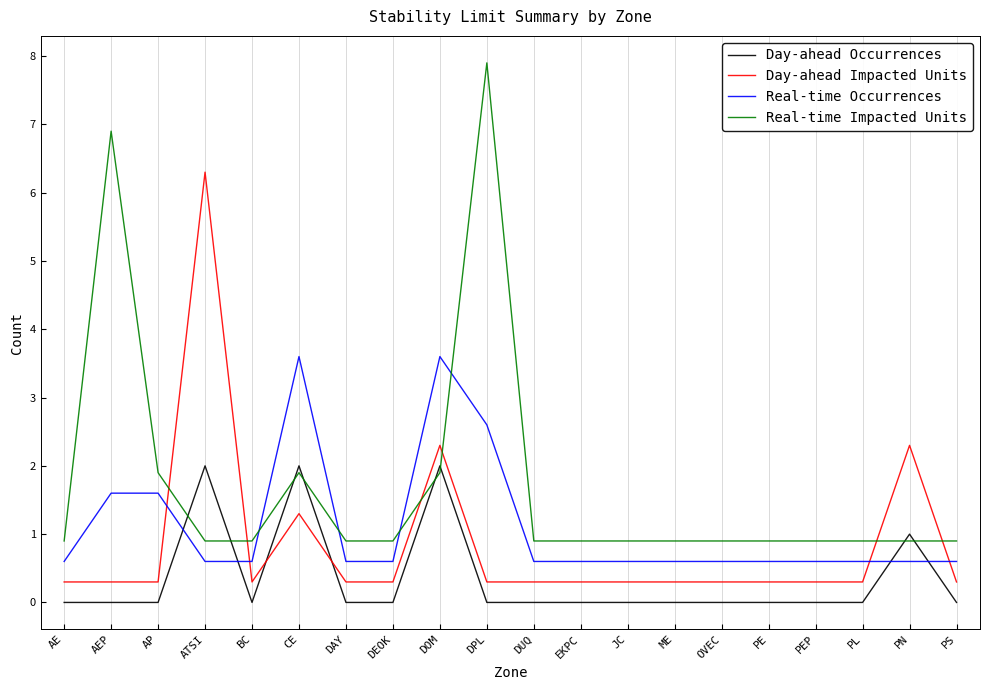

How many series are shown in this chart?

4